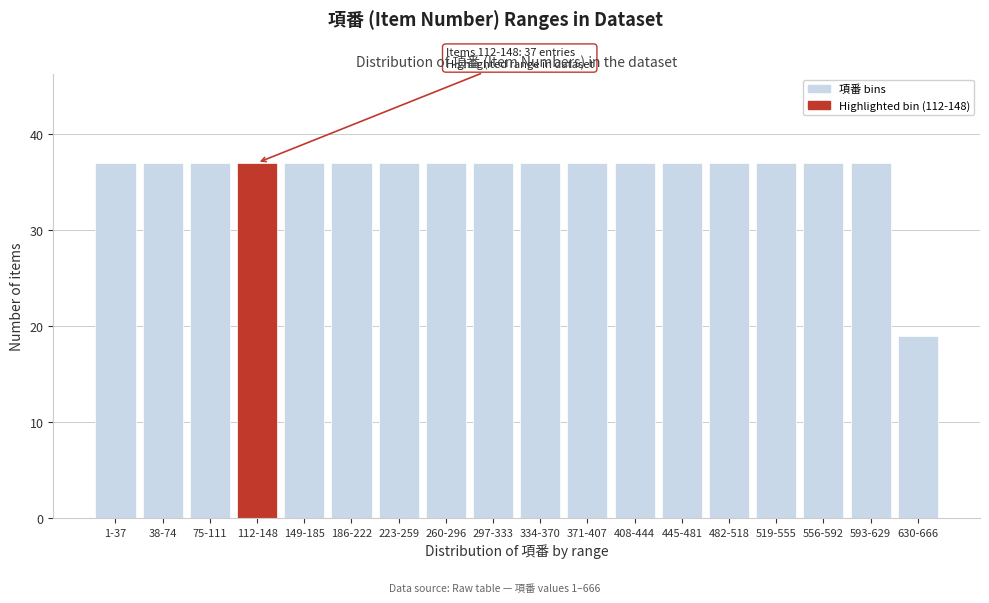

Reading left to right, list all the values displayed in this chart.

1-37=37	38-74=37	75-111=37	112-148=37	149-185=37	186-222=37	223-259=37	260-296=37	297-333=37	334-370=37	371-407=37	408-444=37	445-481=37	482-518=37	519-555=37	556-592=37	593-629=37	630-666=19